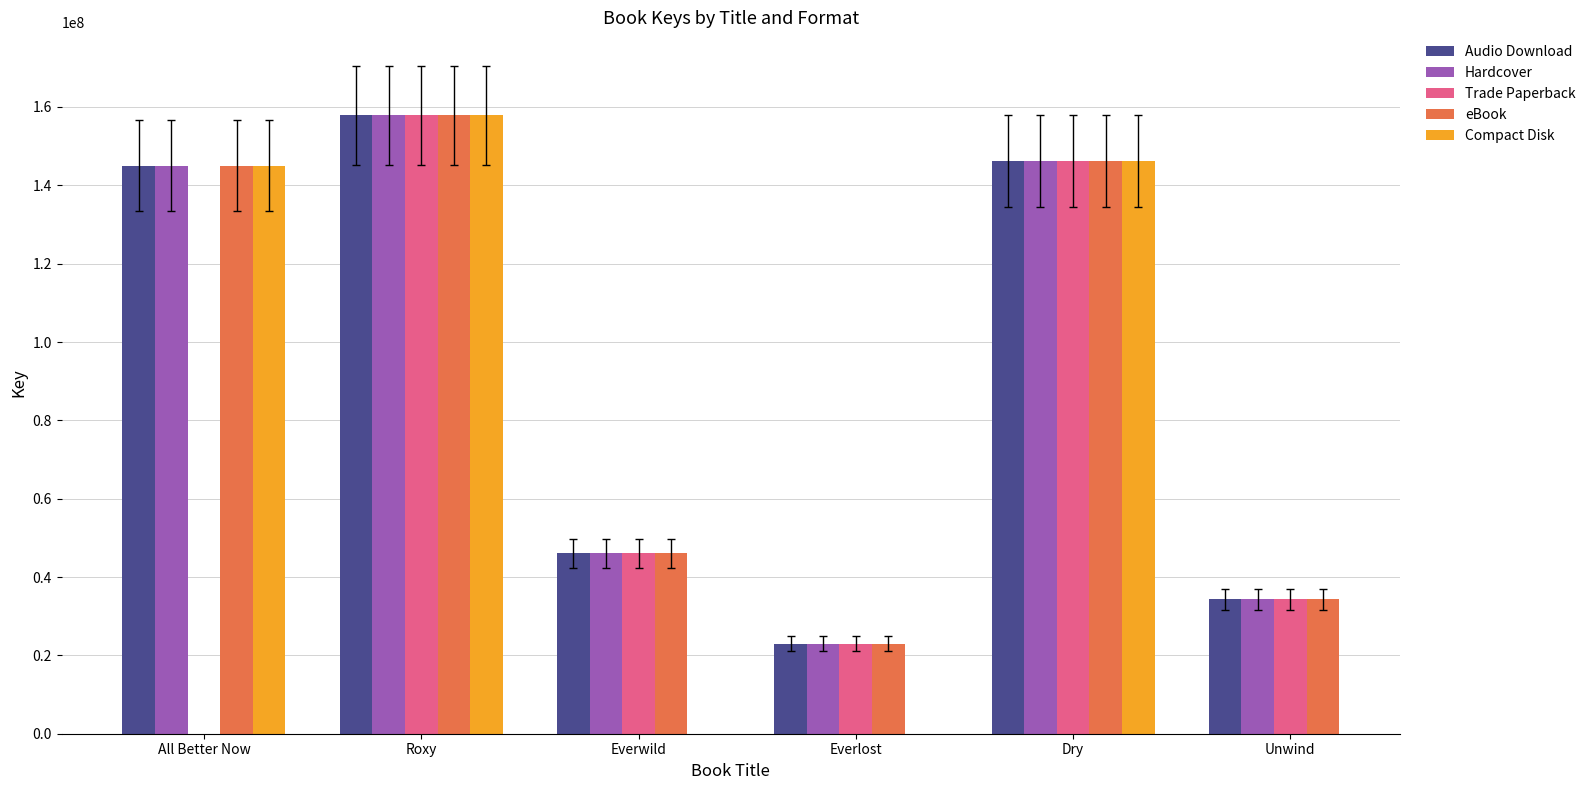

True or false: Compact Disk has a value of 146176983.0 at Dry.

True